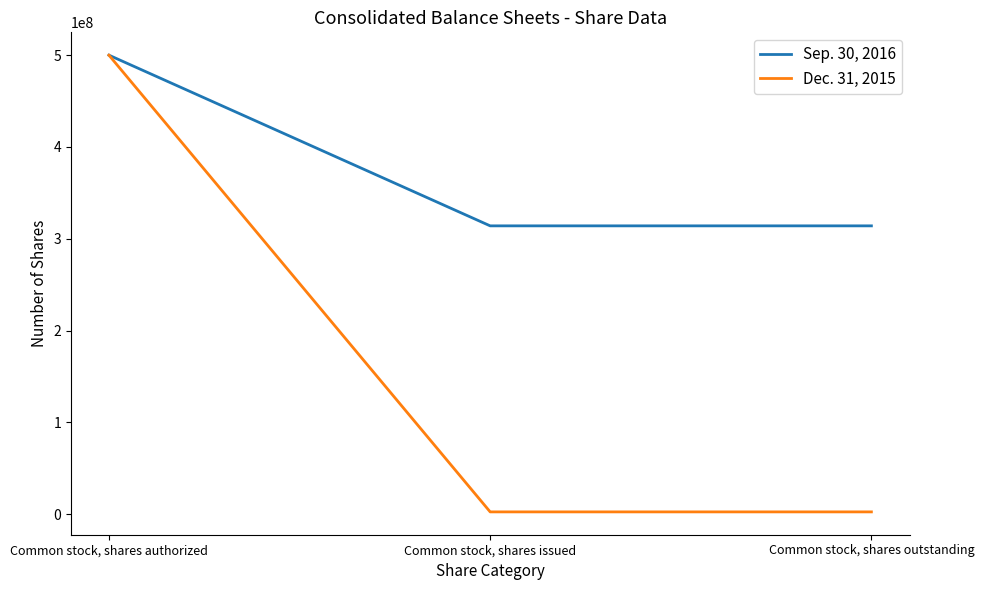

Which label corresponds to the largest value in the chart?

Common stock, shares authorized